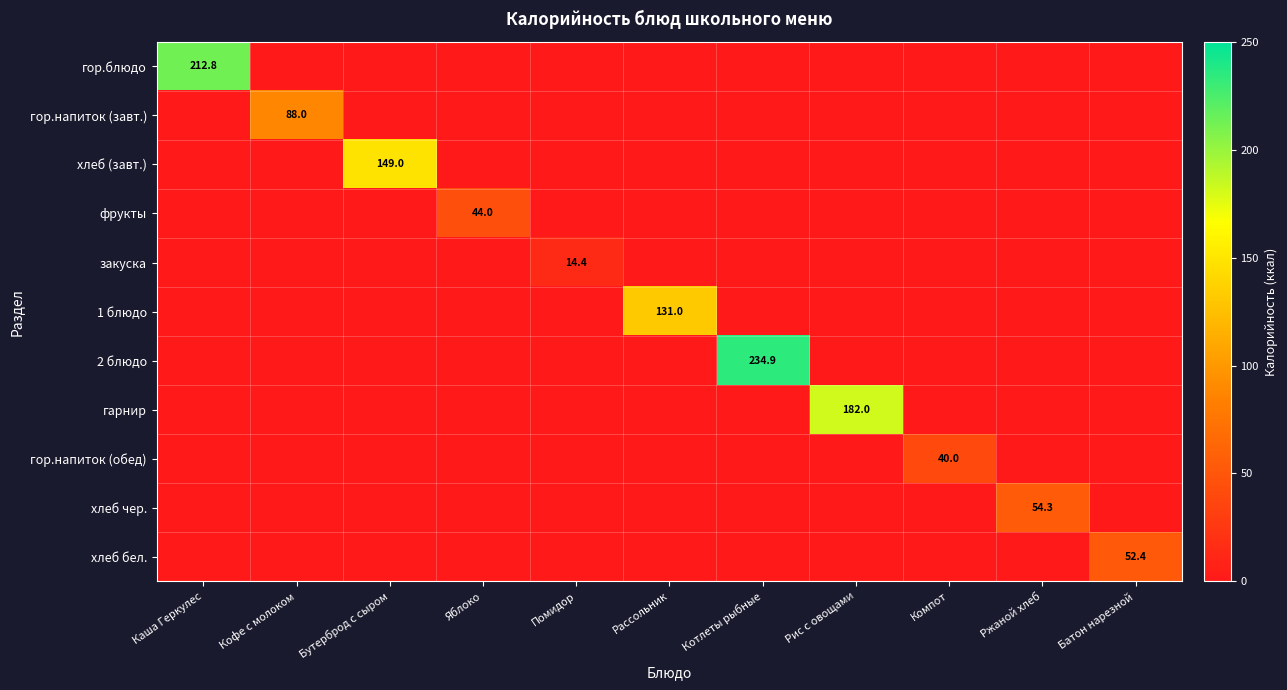

What is the total value across all series at Рис с овощами?

182.0